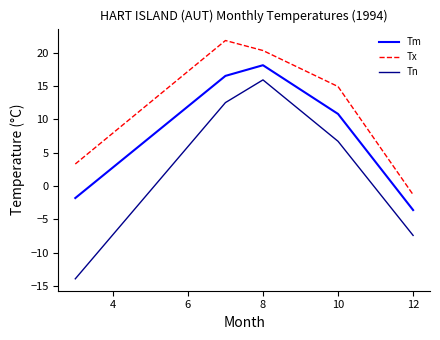

What is the difference between the maximum and second lowest values in the Tx series?

18.5